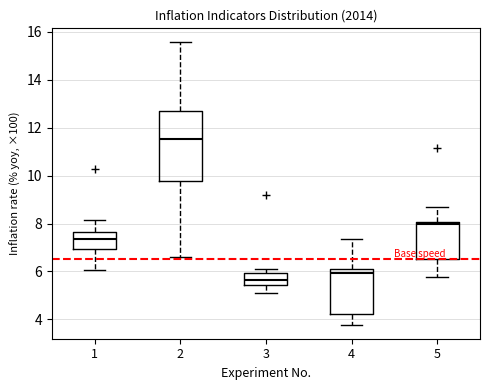

Which box's median line is the highest?

2